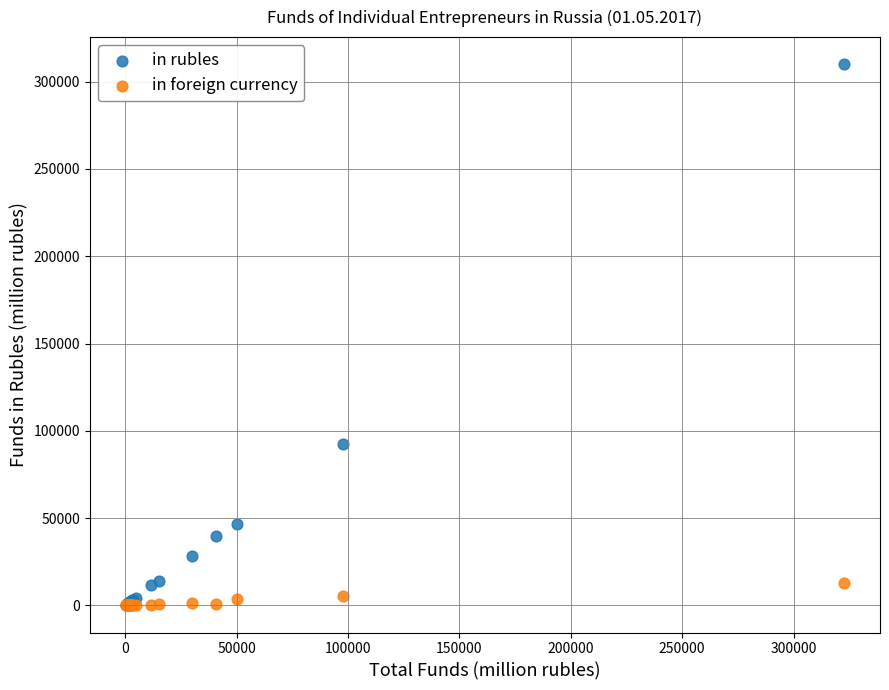

What are all the series names shown in the legend?

in rubles, in foreign currency